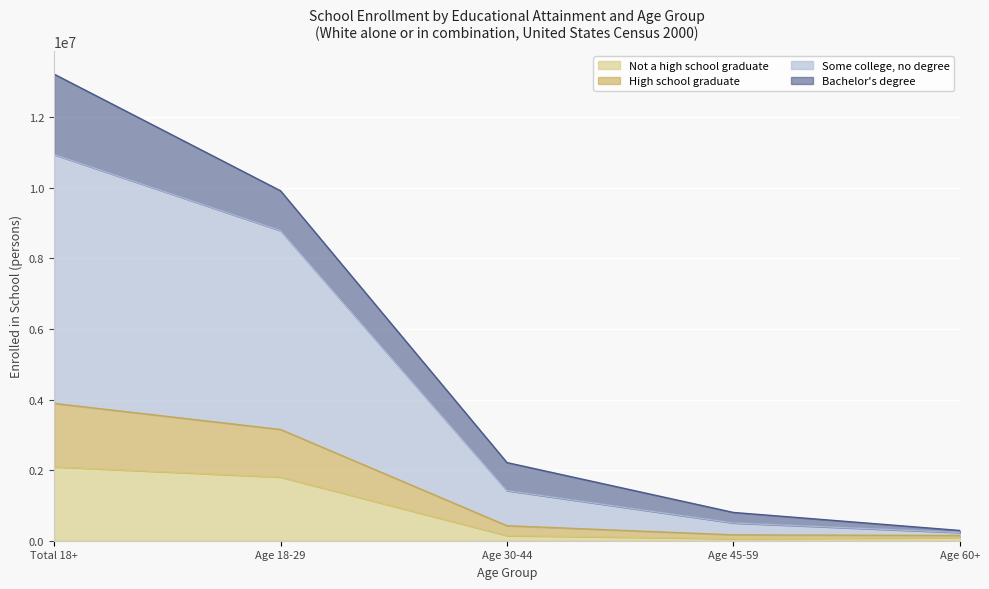

Between Age 18-29 and Age 45-59, which is larger?

Age 18-29